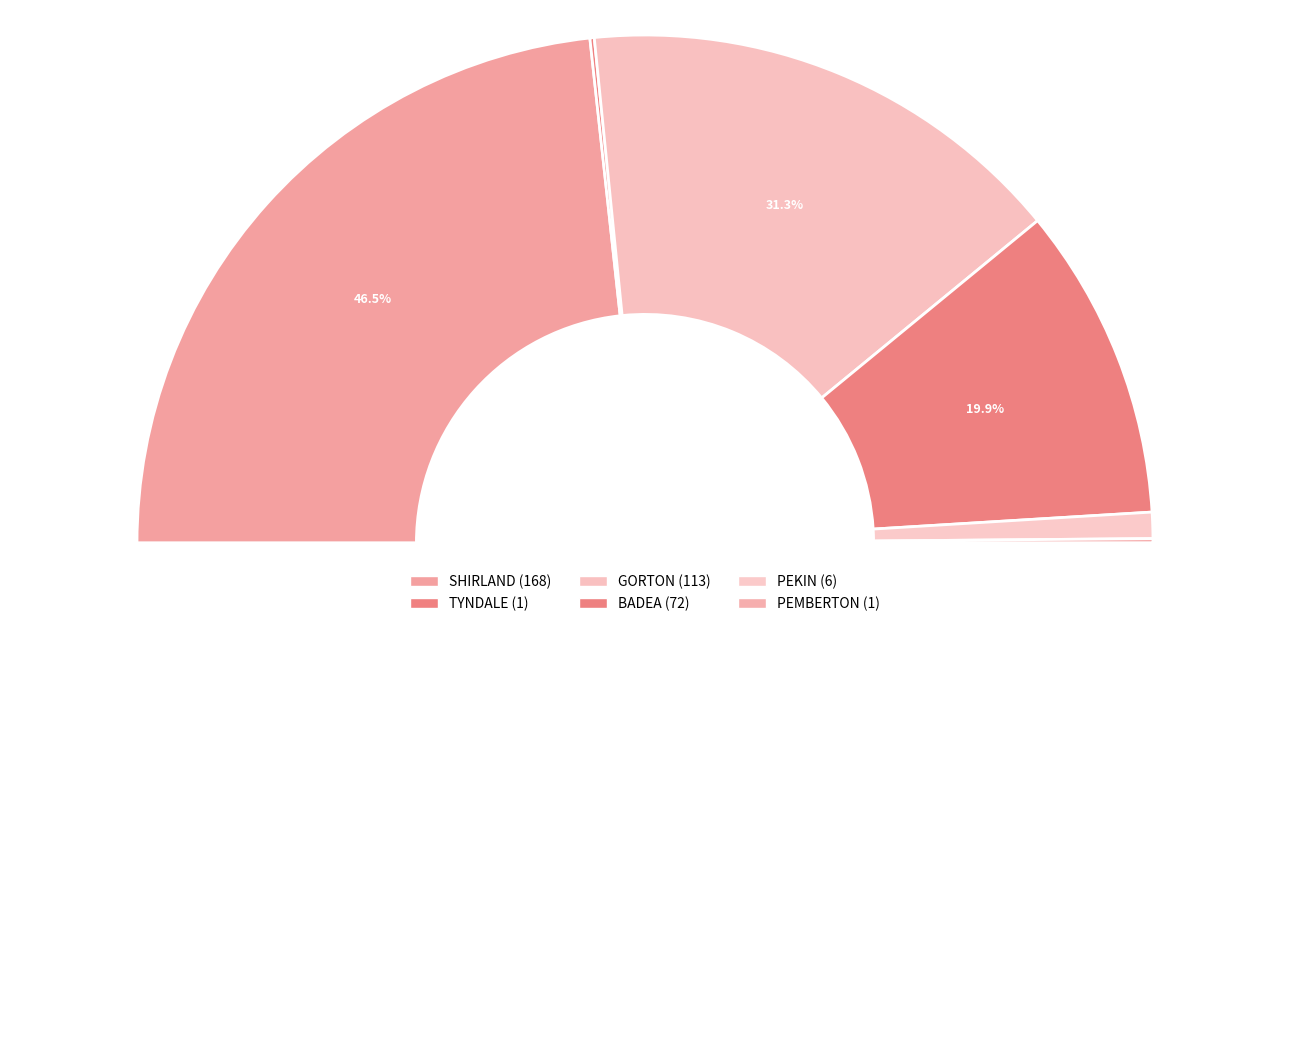

Does BADEA represent more than half of the total?

No